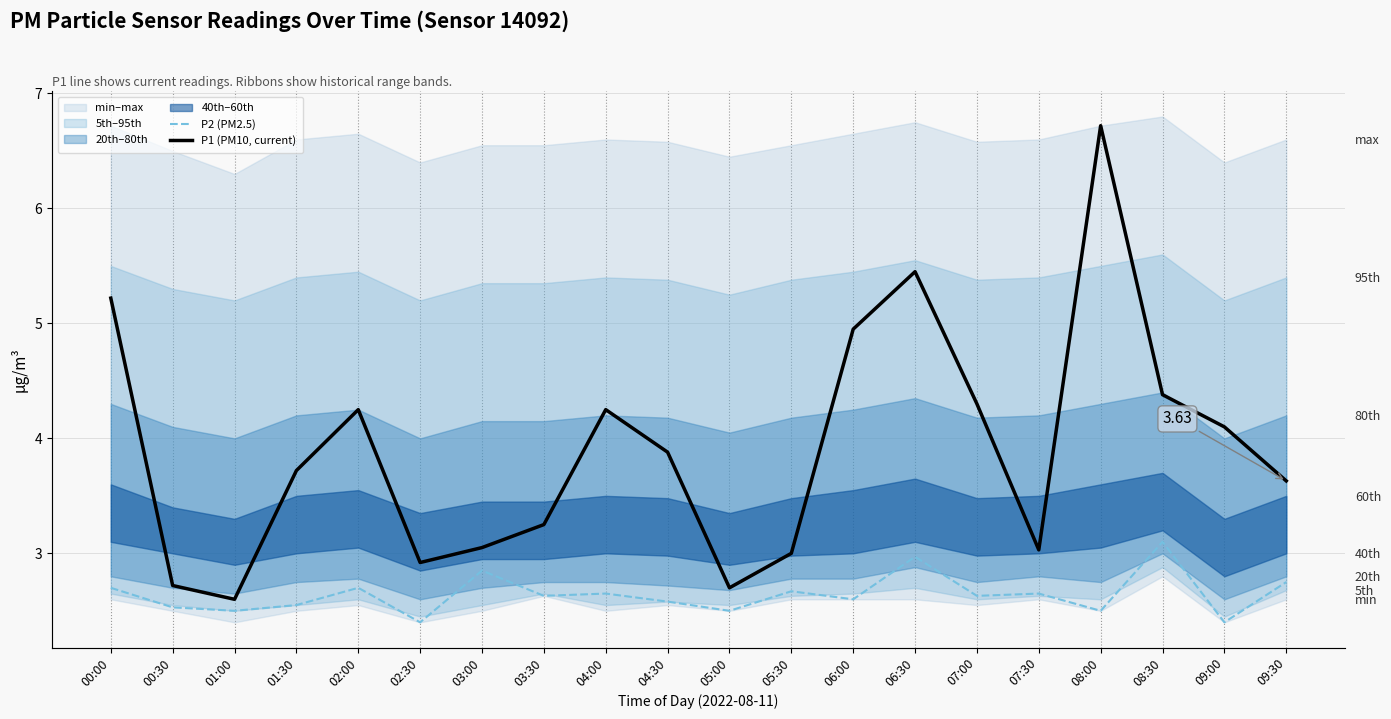

At which category does P1 (PM10, current) reach its first local valley?

01:00